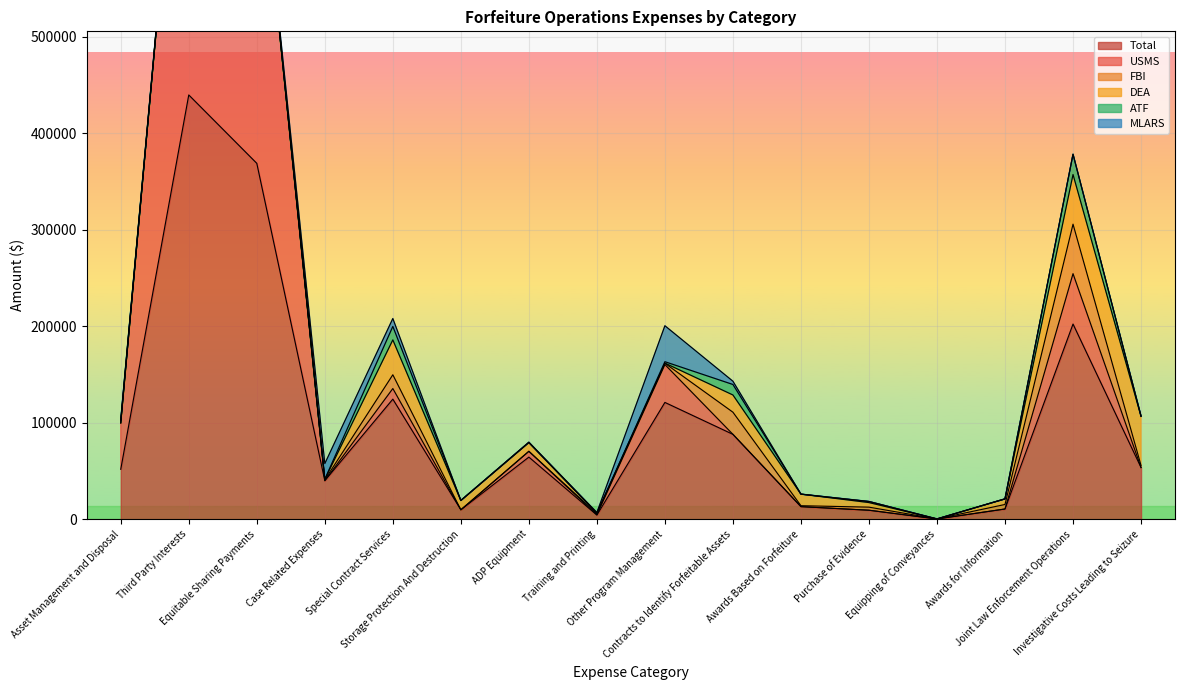

Rank the series at Investigative Costs Leading to Seizure from highest to lowest value.

Total, DEA, FBI, ATF, USMS, MLARS